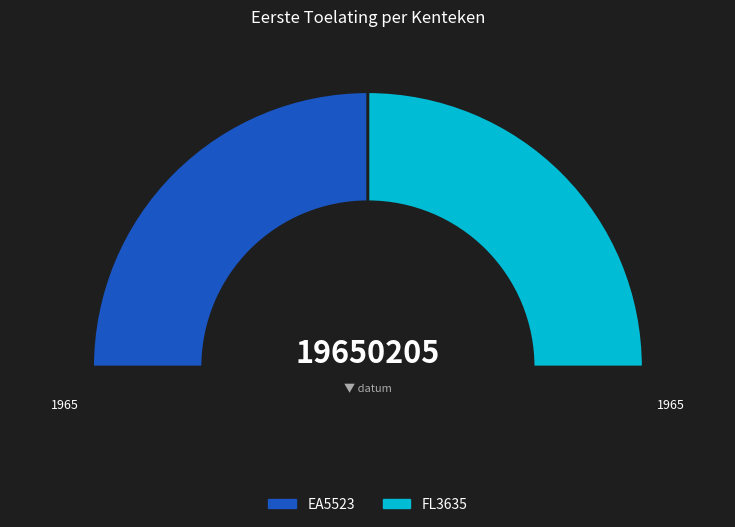

How much of the chart is everything except EA5523?

50.0%